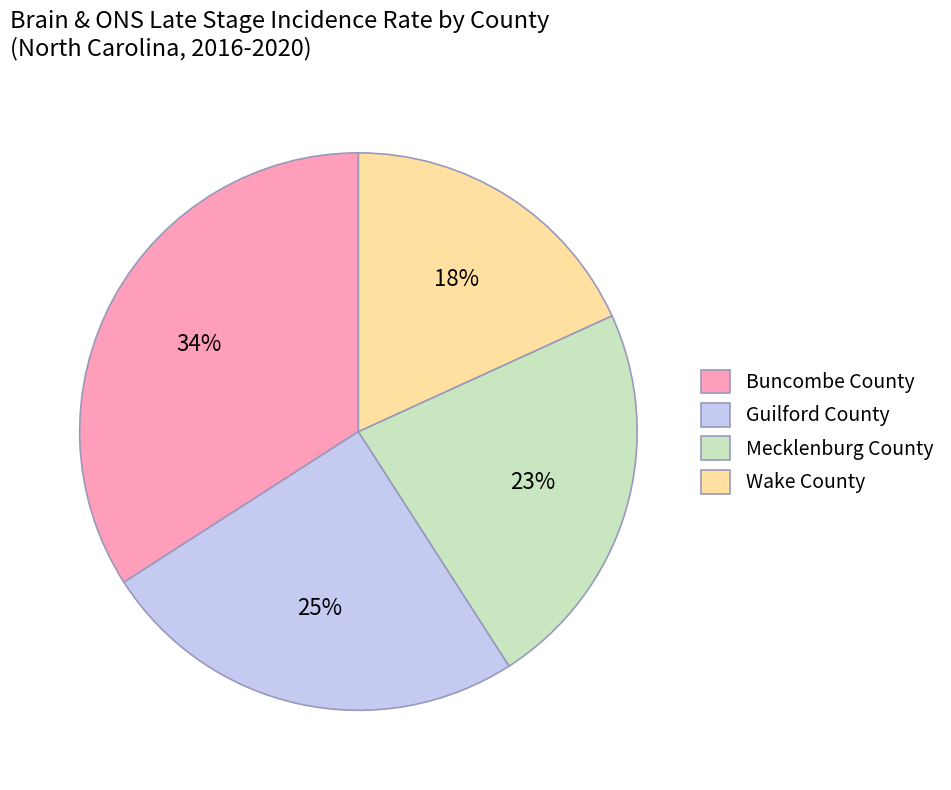

How many slices are in this pie chart?

4